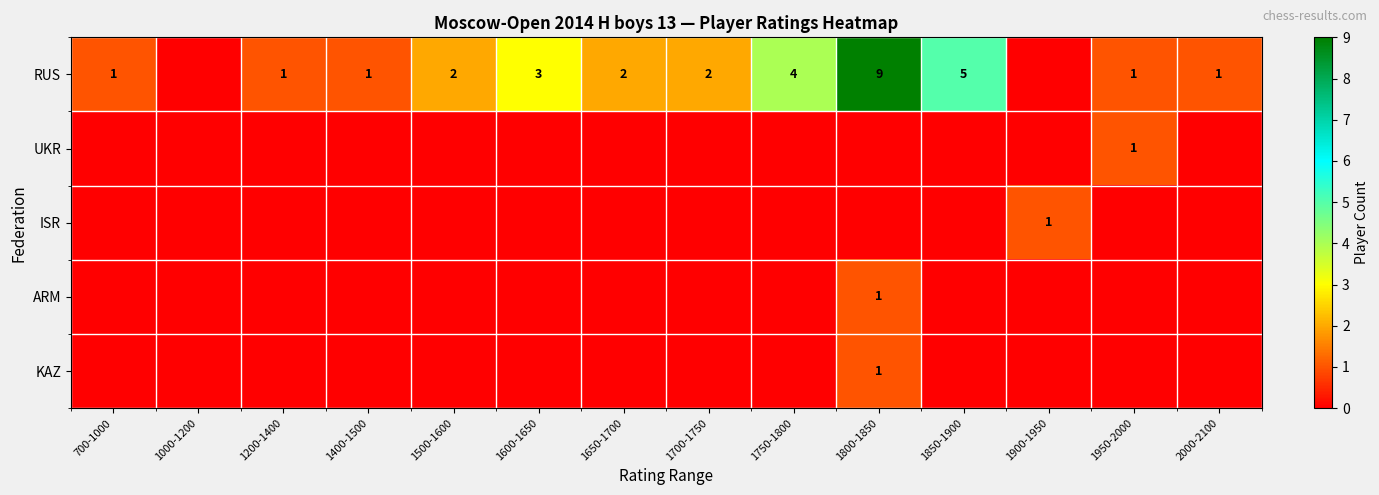

Is it true that RUS equals 2 at 1700-1750?

True